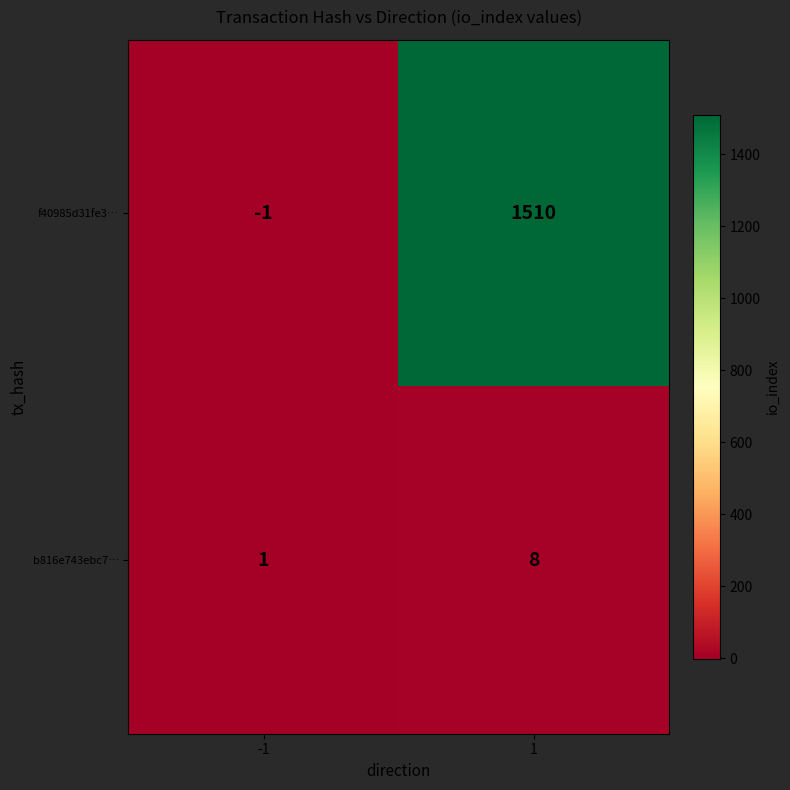

What is the sum of all f40985d31fe3… values?

1509